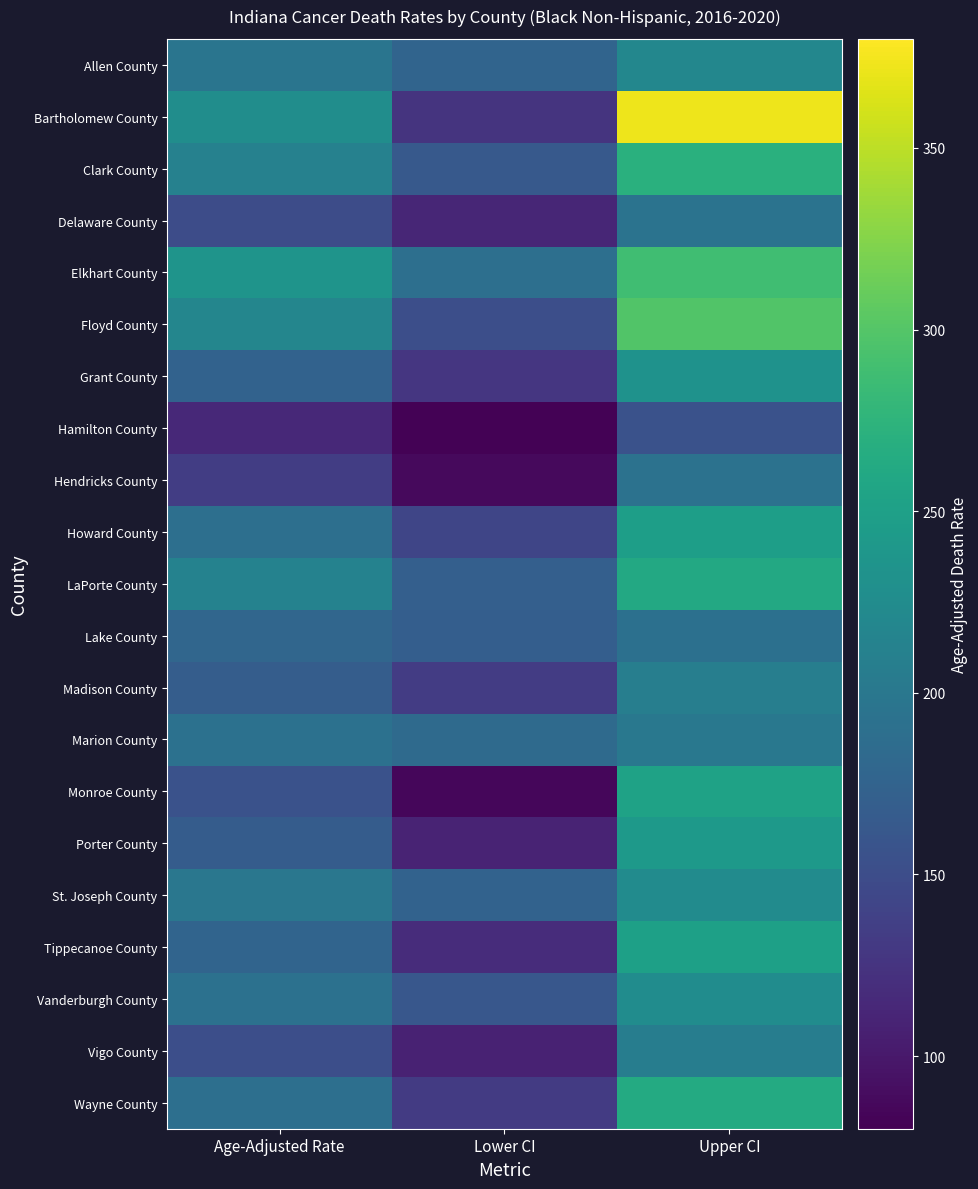

What is the total value across all series at Age-Adjusted Rate?

3834.0